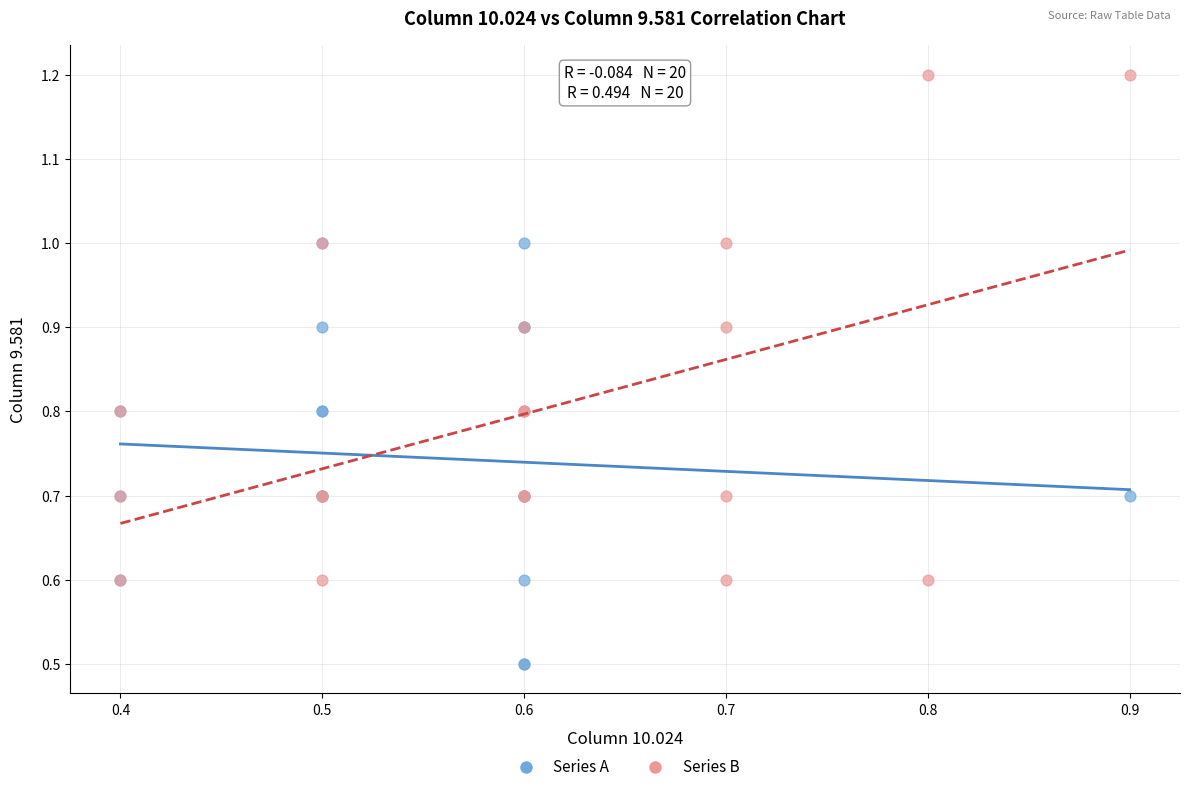

Which series has the widest spread of Y values?

Series B